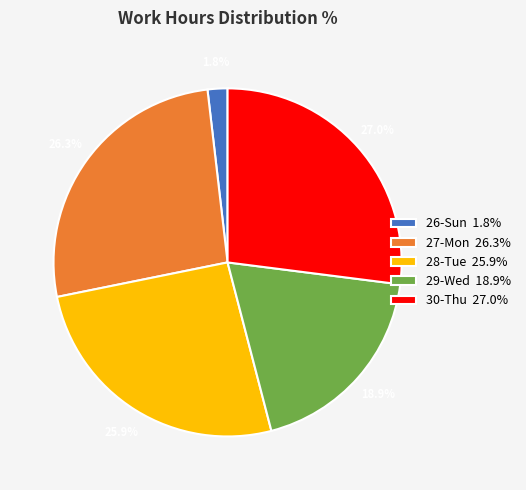

Does 29-Wed 18.9% represent more than half of the total?

No